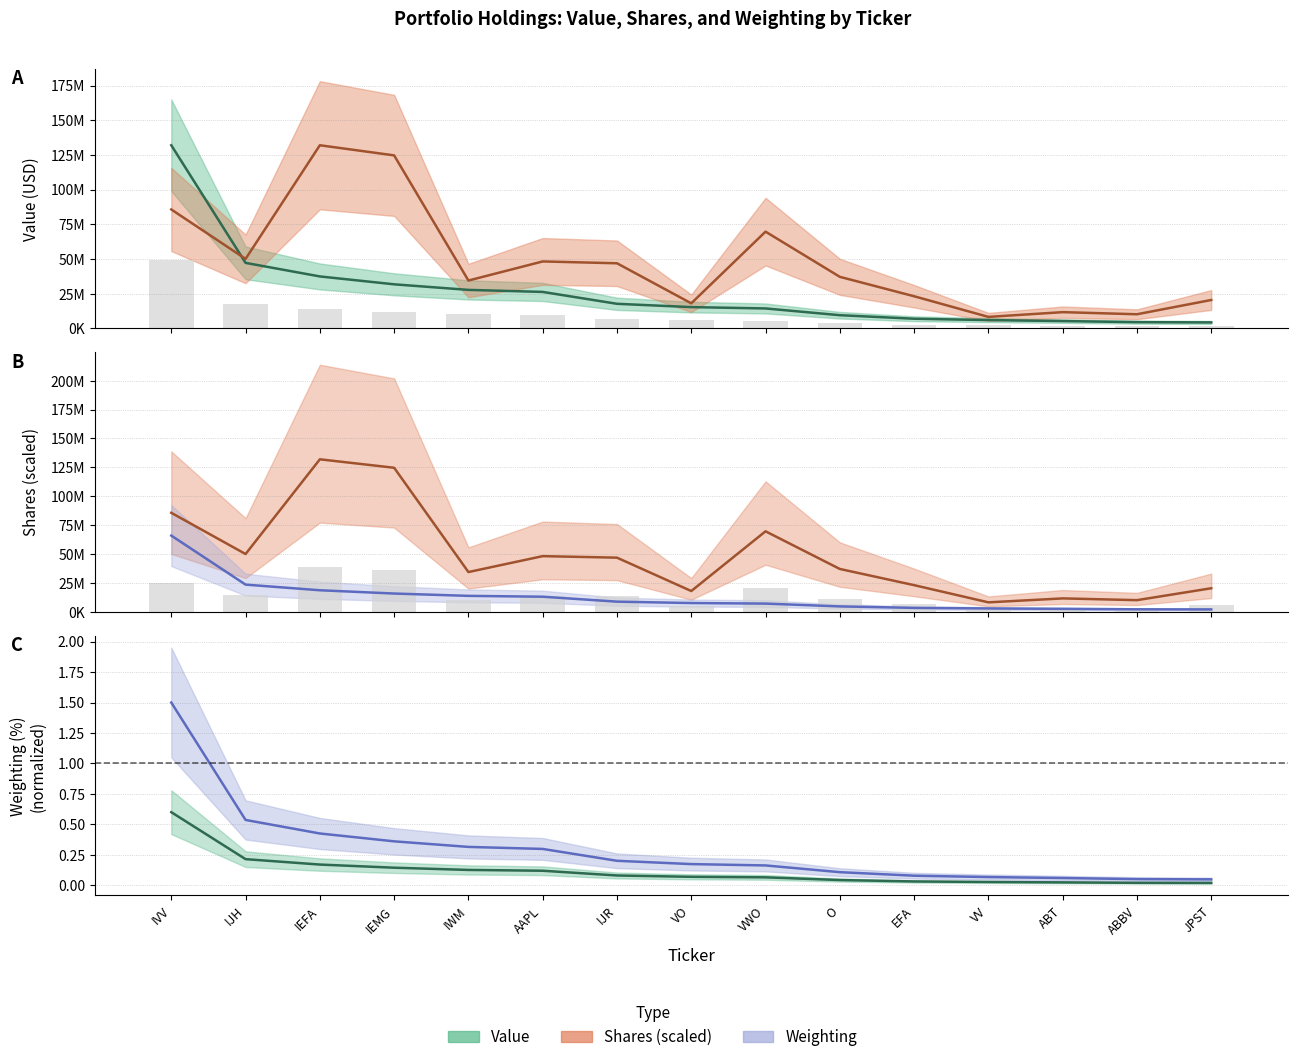

Between IEFA and IEMG, which is larger?

IEFA